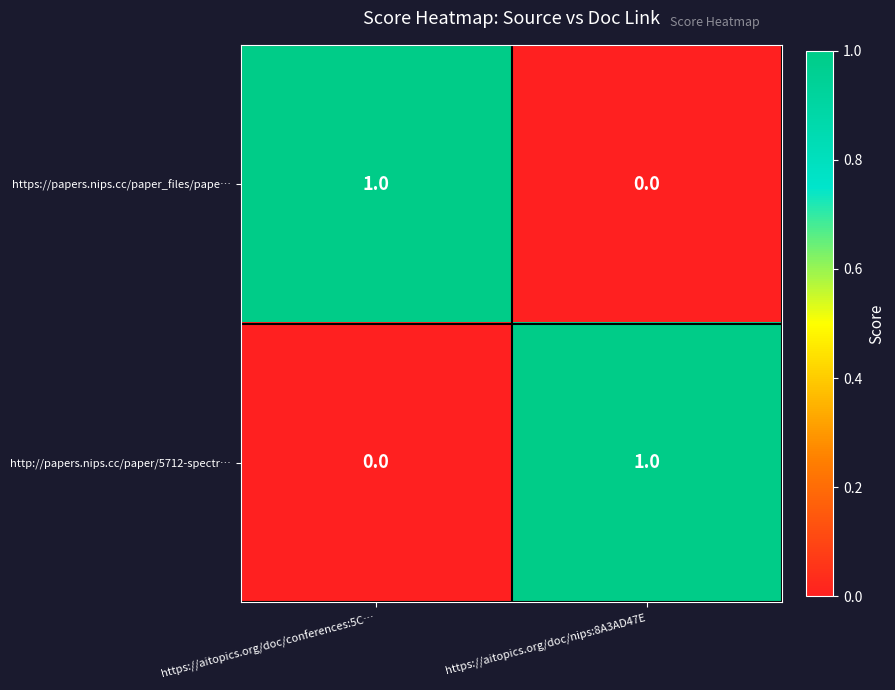

Reading left to right, transcribe all the data shown in this chart.

https://papers.nips.cc/paper_files/pape…: https://aitopics.org/doc/conferences:5C…=1	https://aitopics.org/doc/nips:8A3AD47E=0
http://papers.nips.cc/paper/5712-spectr…: https://aitopics.org/doc/conferences:5C…=0	https://aitopics.org/doc/nips:8A3AD47E=1